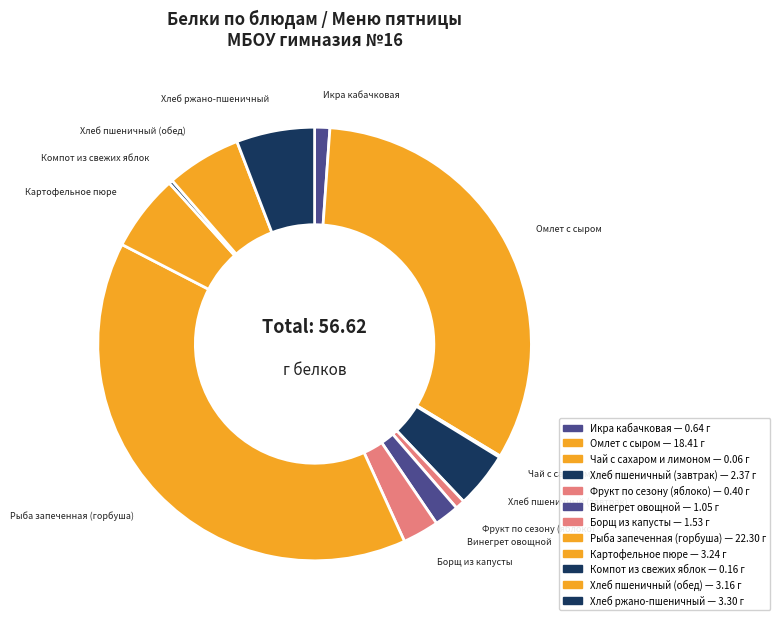

Is it true that Борщ из капусты is 17% of the pie?

False